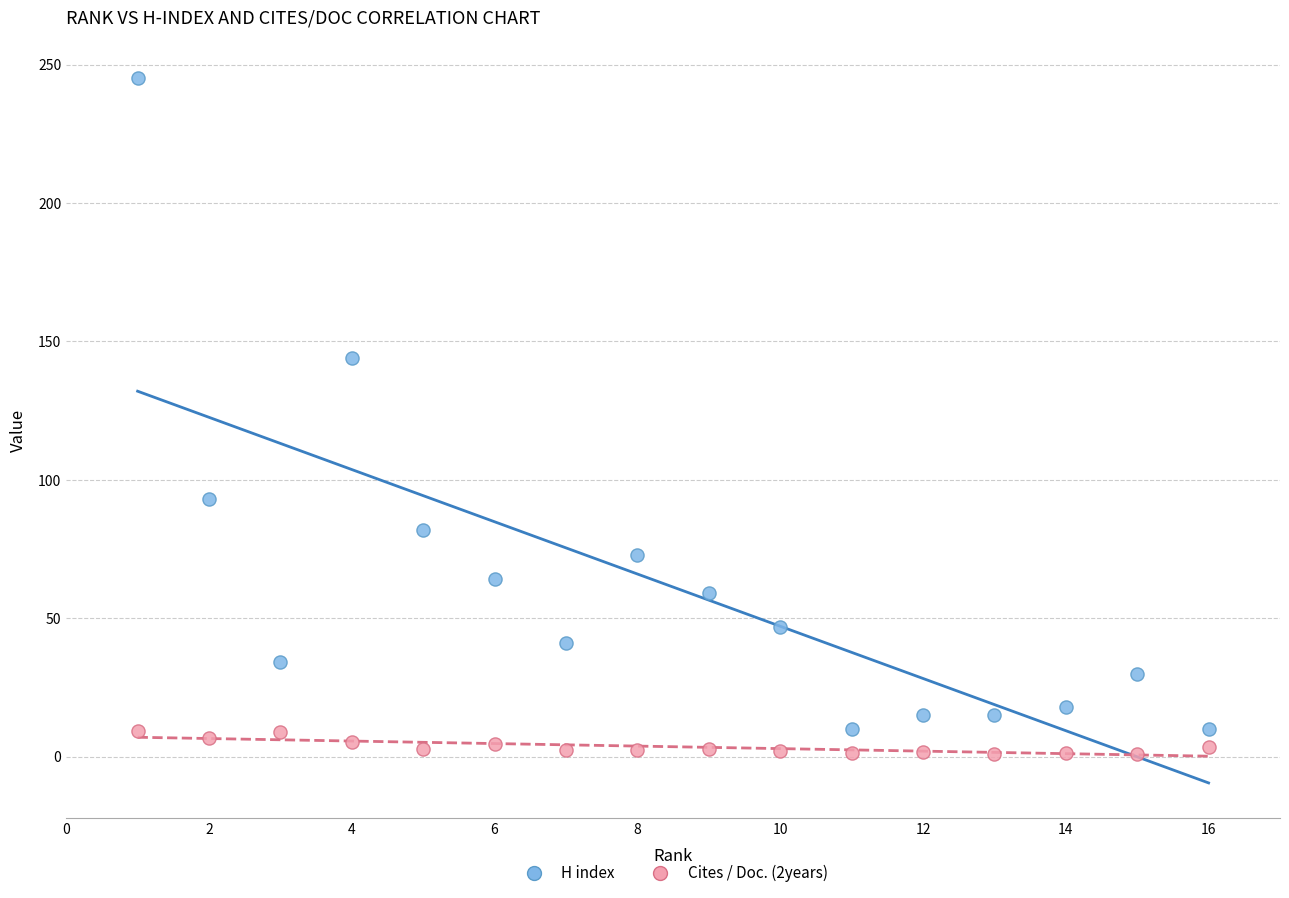

Which series contains the highest Y value?

H index